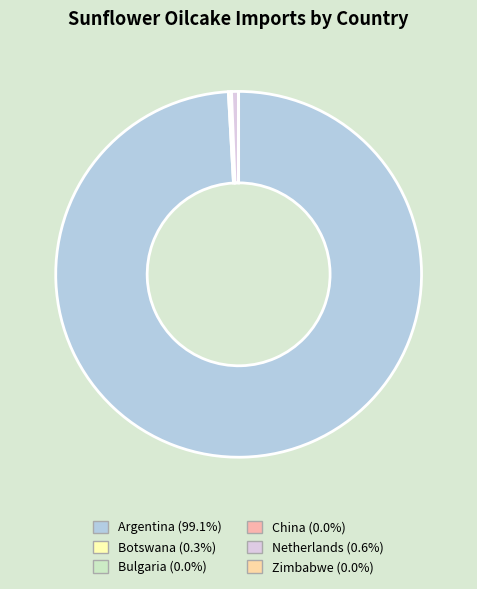

Which slice is the smallest?

Bulgaria